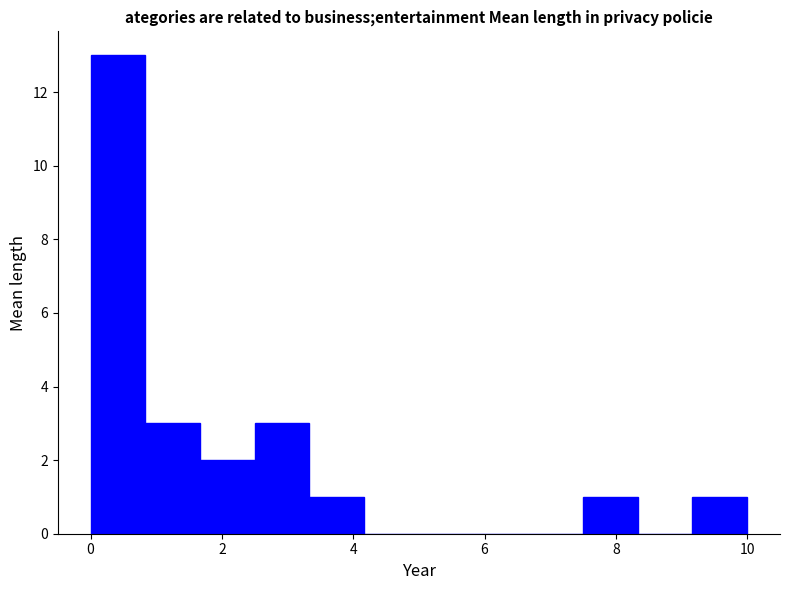

Which range on the x-axis has the tallest bar?

0.0 to 0.8